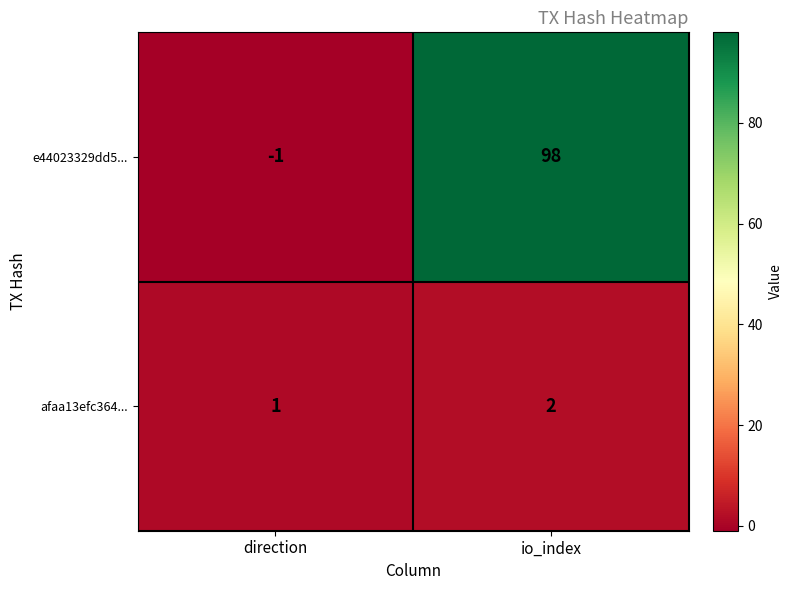

Which series changed the most between direction and io_index?

e44023329dd5...